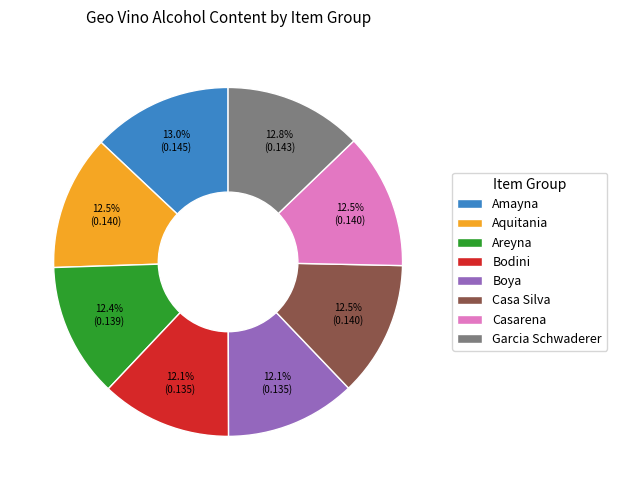

How many slices are in this pie chart?

8